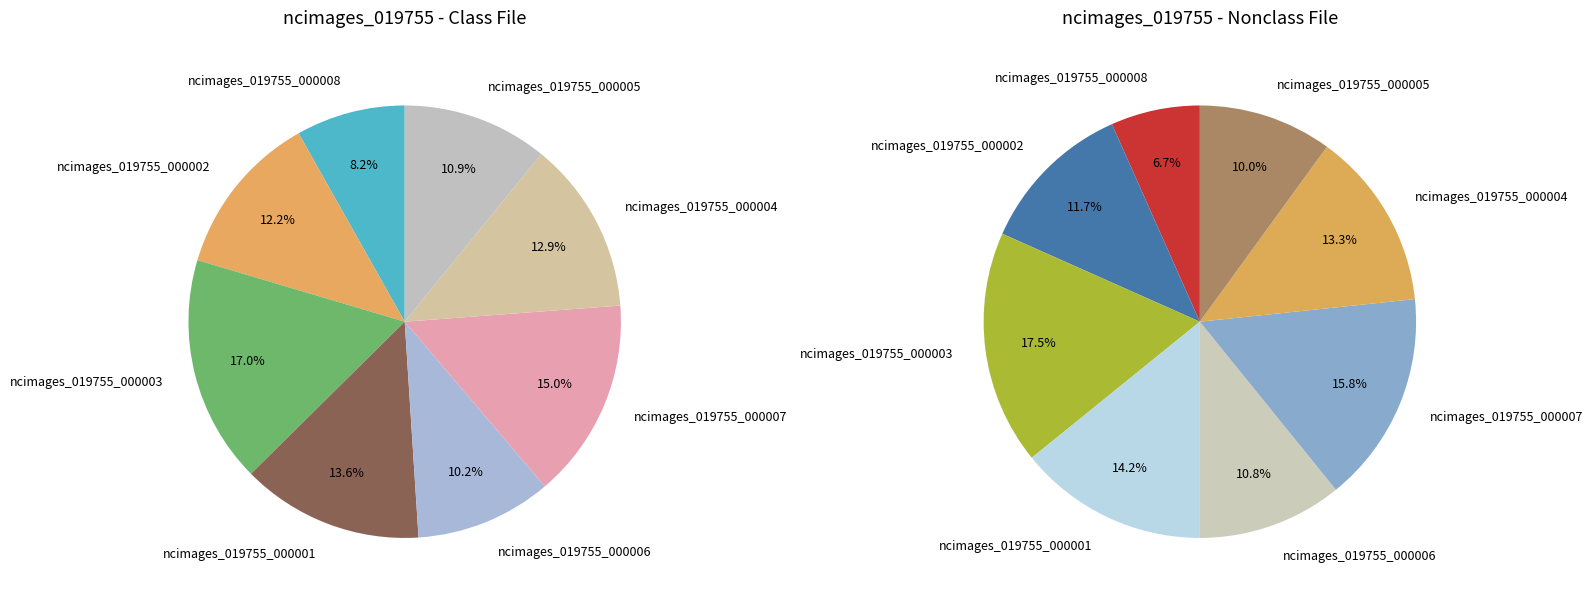

How many slices are in this pie chart?

8